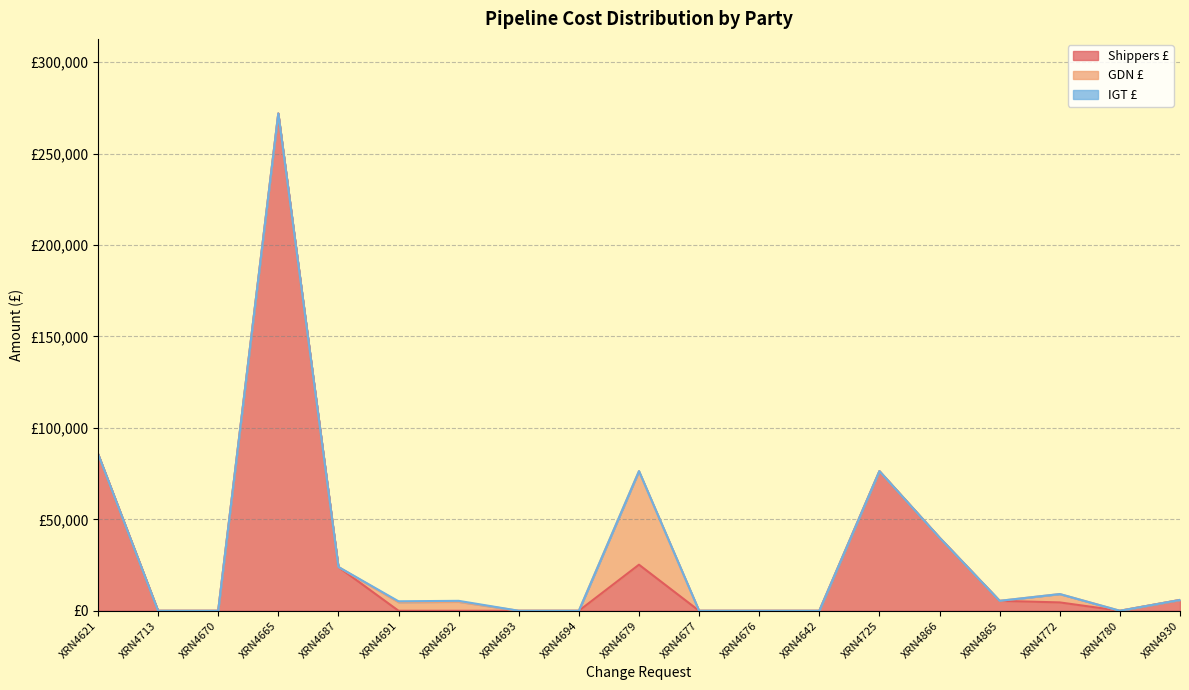

How many distinct data groups are displayed?

3